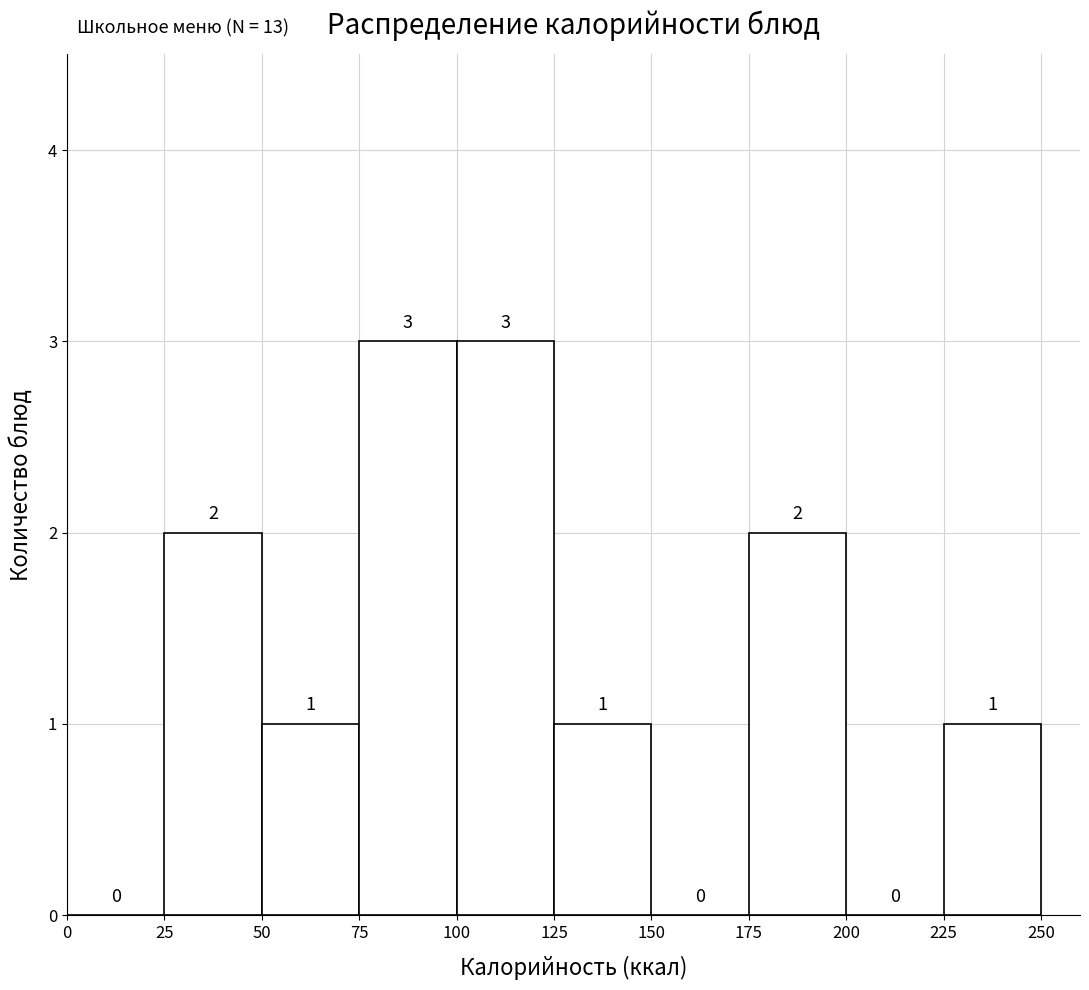

What is the height of the bar covering 175 to 200 on the x-axis?

2